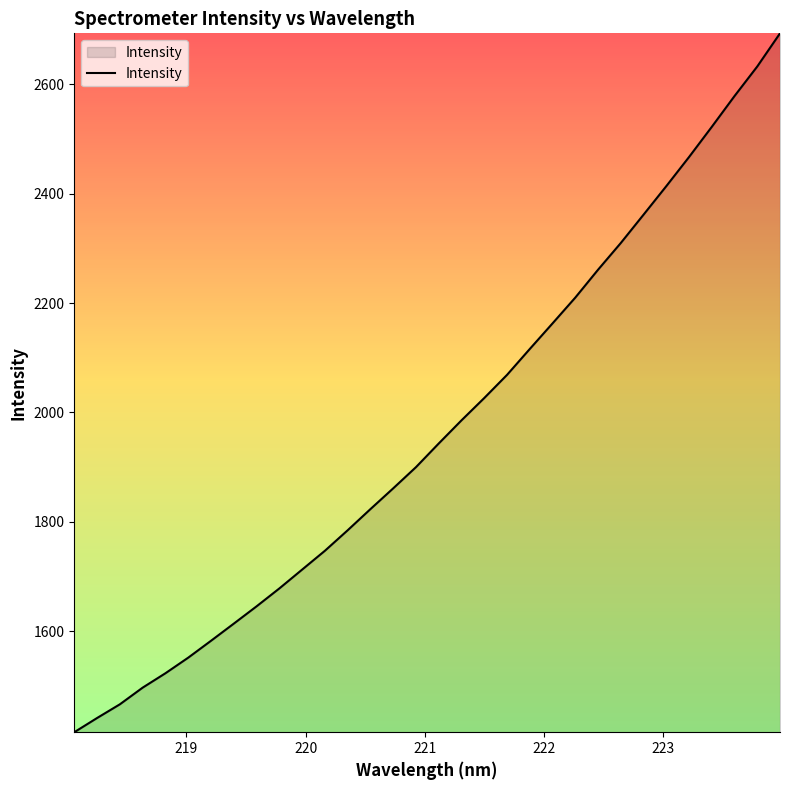

What is the minimum value shown in the chart?

1415.0